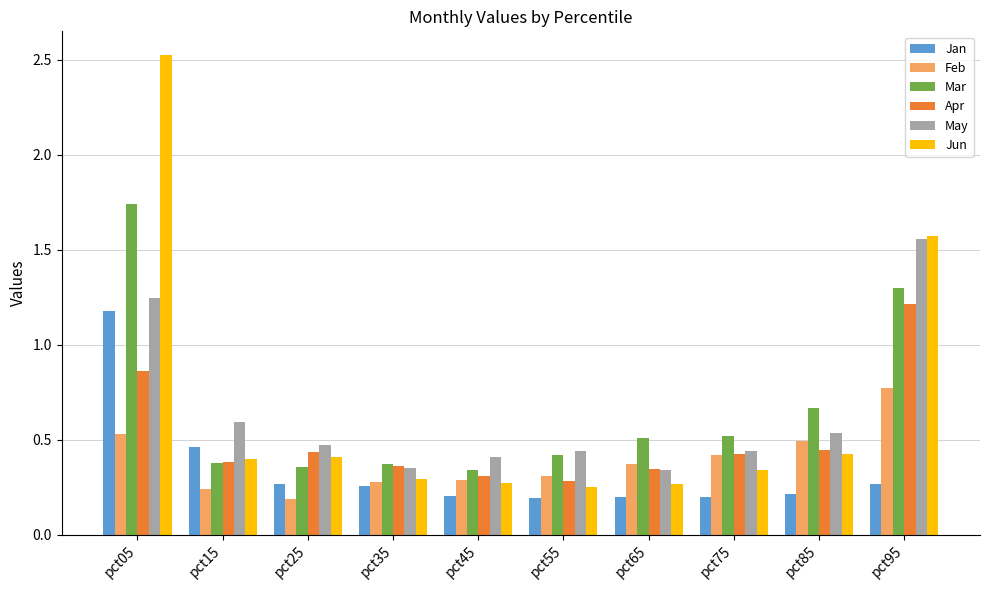

What is the difference between the second highest and minimum values in the Apr series?

0.6